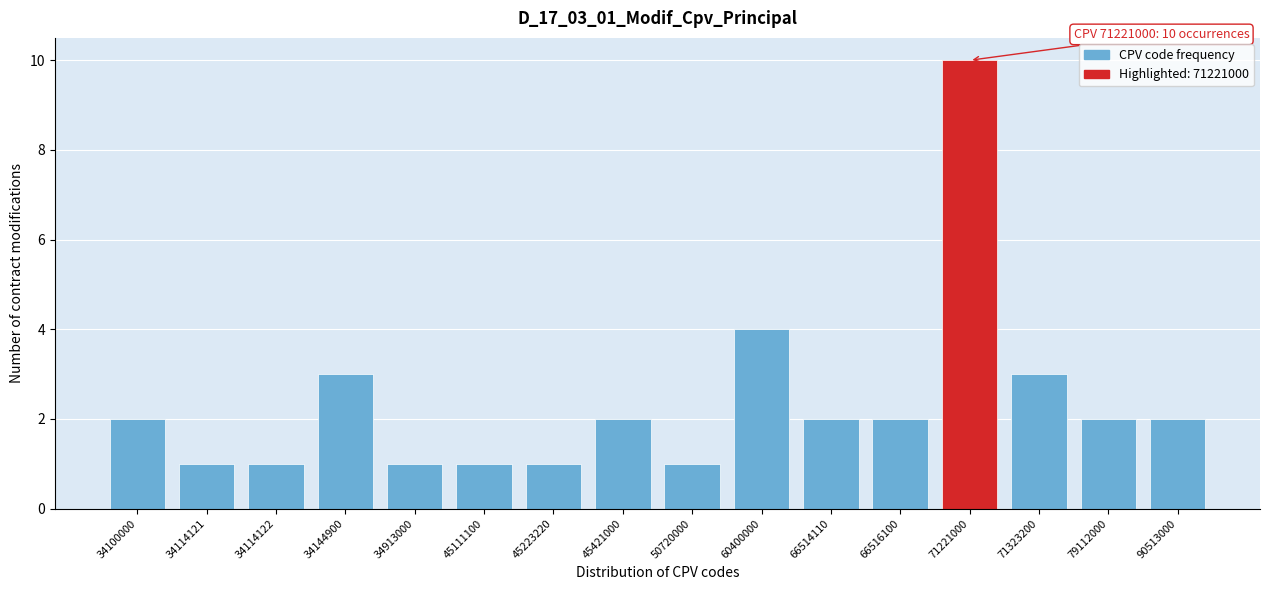

Reading right to left, extract all data points from this chart.

2	2	3	10	2	2	4	1	2	1	1	1	3	1	1	2